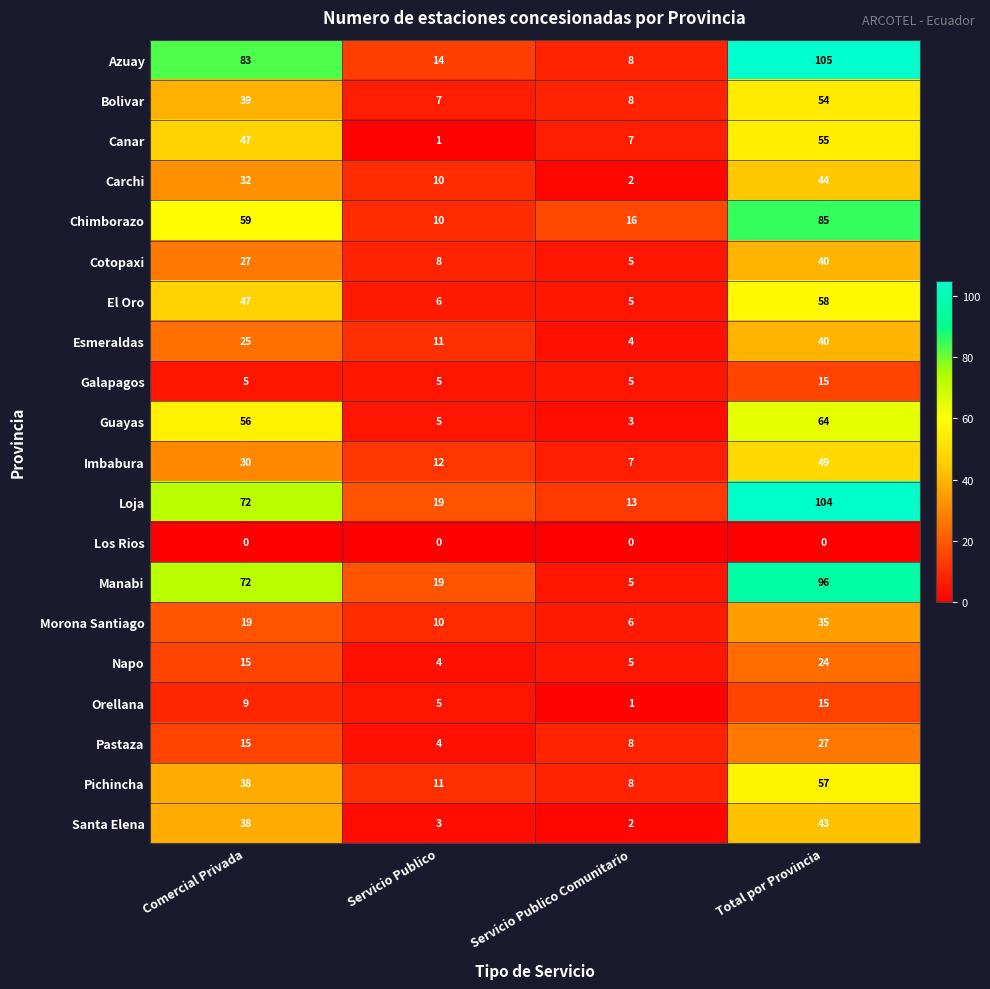

The value of Santa Elena at Servicio Publico Comunitario is 2. True or false?

True